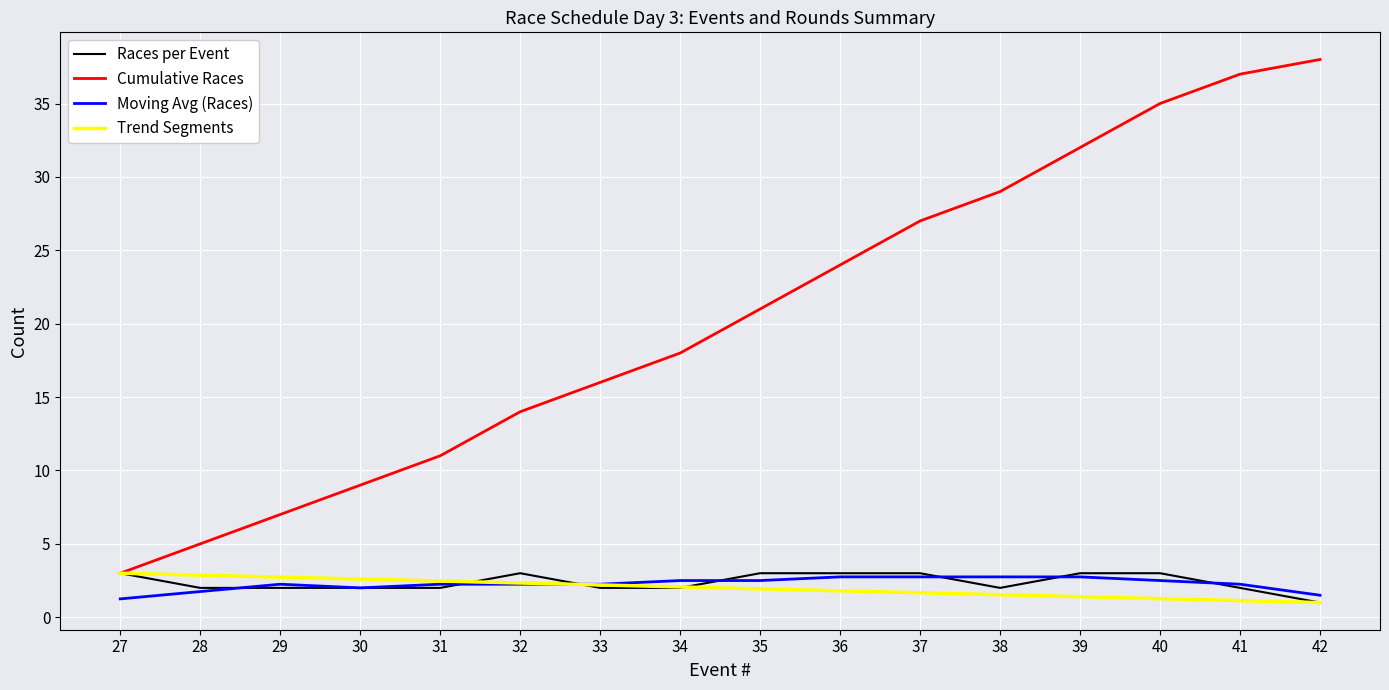

Is it true that Trend Segments equals 1.1 at 41?

True